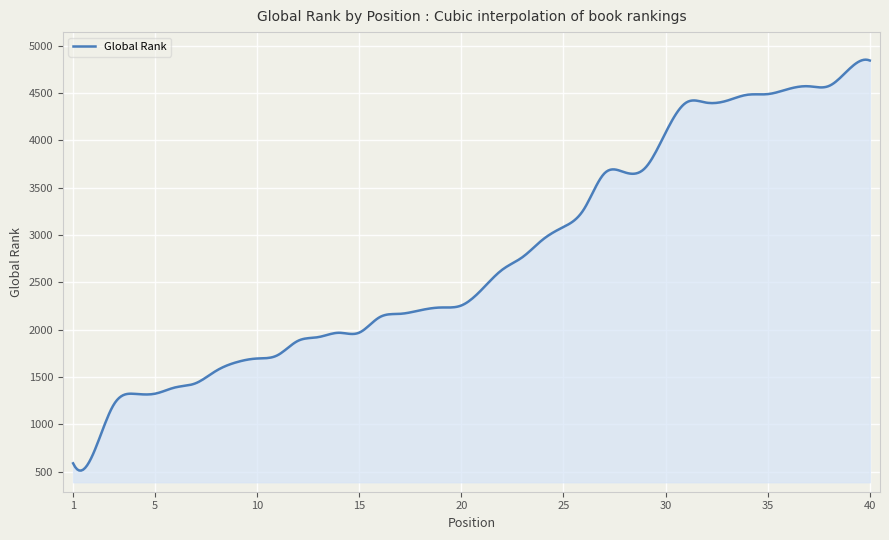

What is the greatest value displayed?

4853.0